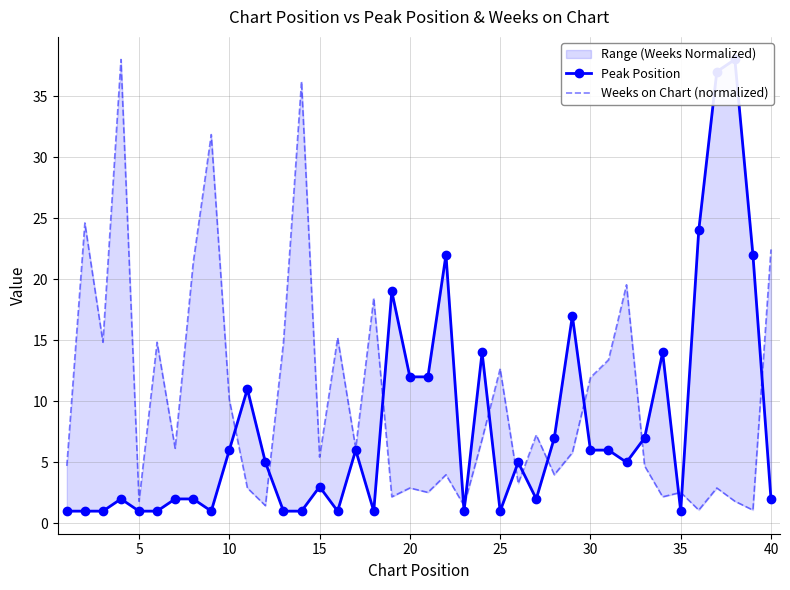

What is the value of the Weeks on Chart (normalized) point at the 31st from the left?

6.2